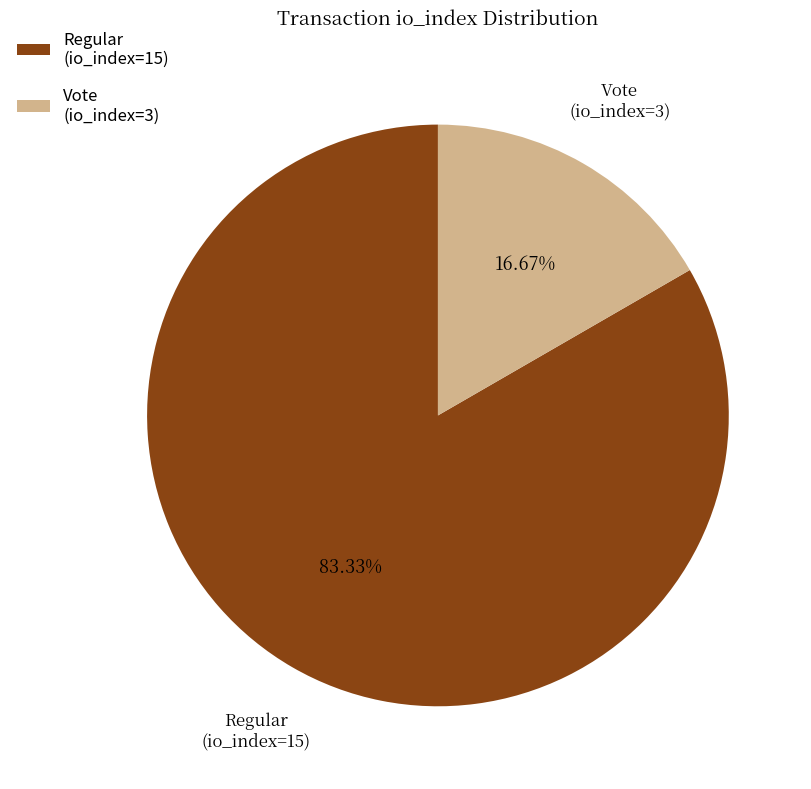

To the nearest percent, what is the difference between the largest and smallest slice percentages?

67%